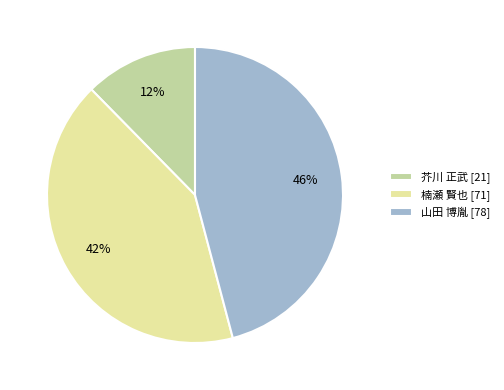

Rank the categories by value from lowest to highest.

芥川 正武, 楠瀬 賢也, 山田 博胤